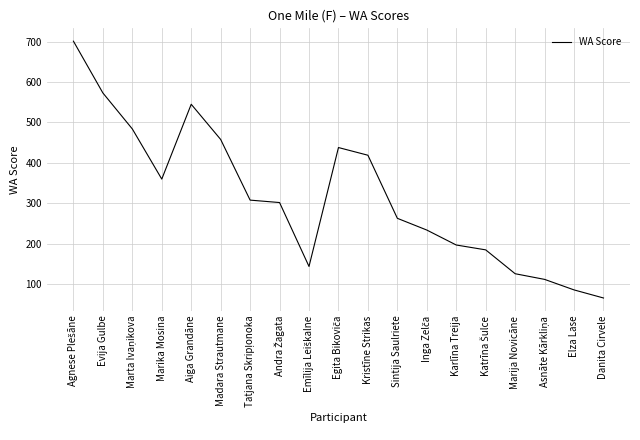

True or false: the data shows 86 at Elza Lase.

True